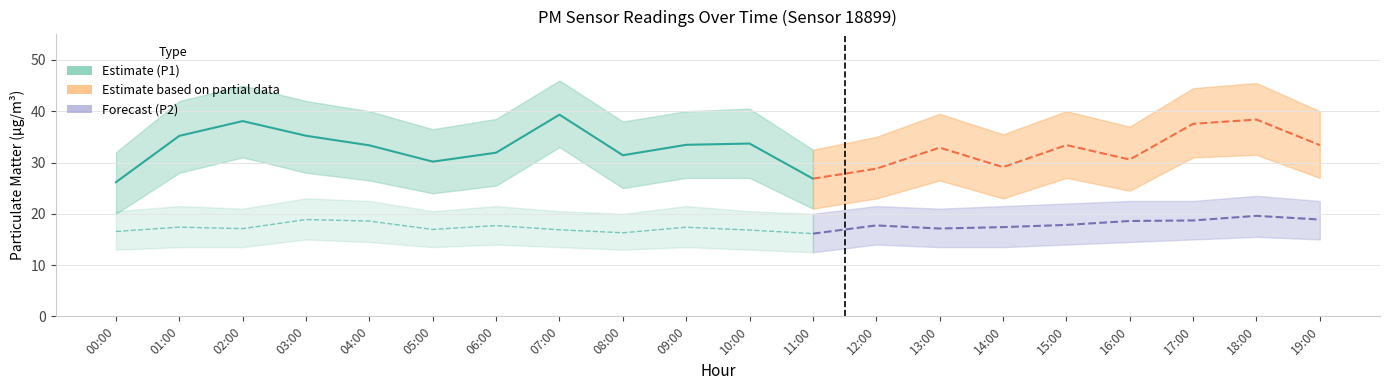

Rank the categories by P1 value from highest to lowest.

07:00, 02:00, 03:00, 01:00, 10:00, 09:00, 04:00, 06:00, 08:00, 05:00, 11:00, 00:00